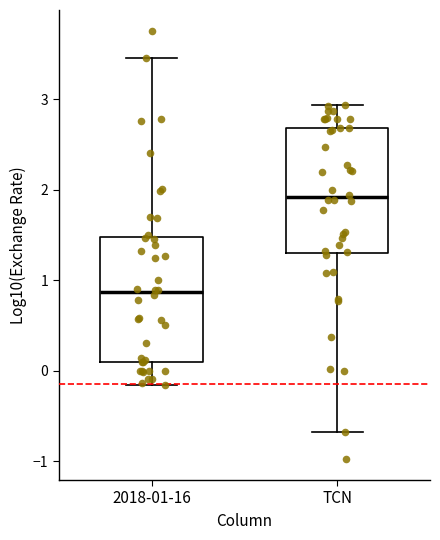

Where does the lower whisker of the box for 2018-01-16 end on the y-axis? The values are not printed on the chart, so give them approximately, as read against the axis.

-0.2